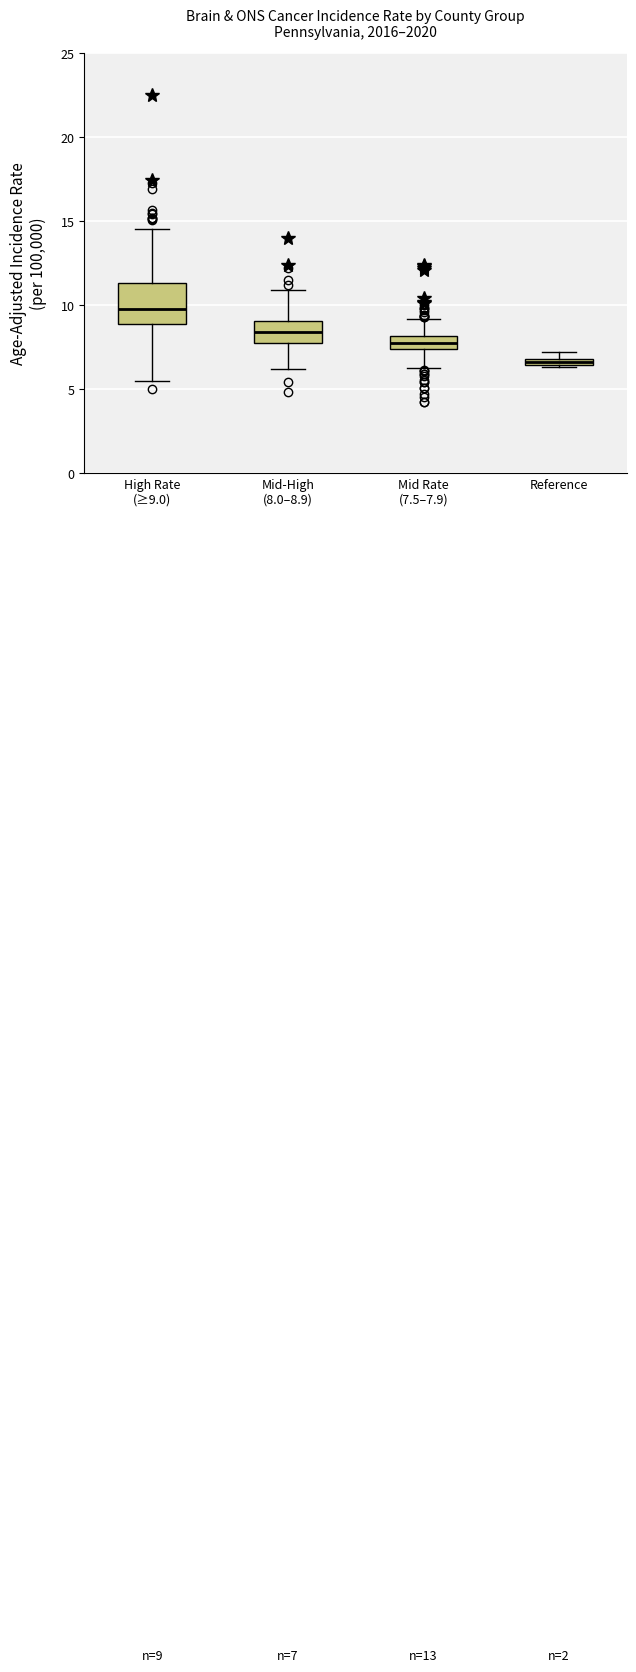

Which box has the lowest median line?

Reference